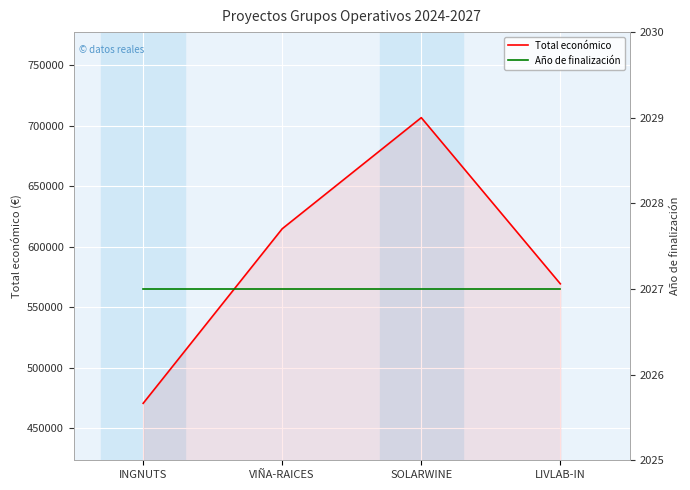

Where is Total económico nearest to the value 588686?

LIVLAB-IN